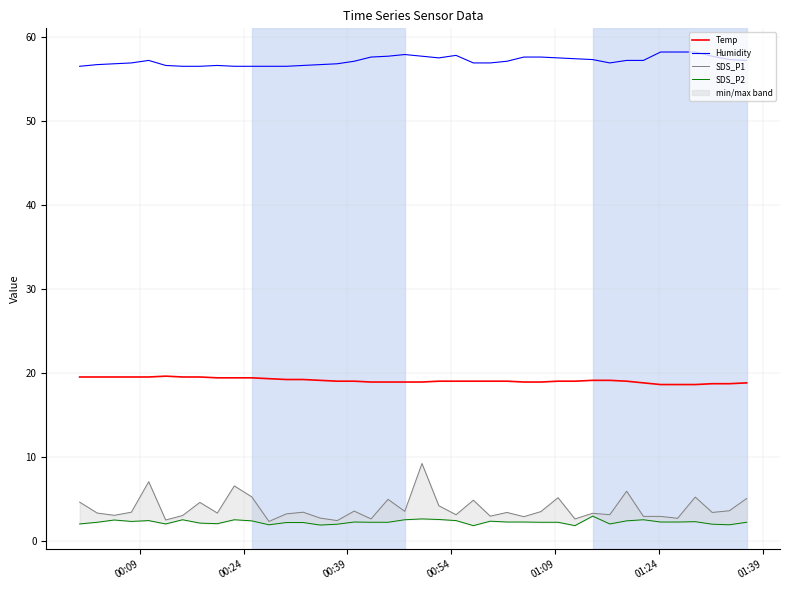

What is the value of the SDS_P1 point at the 22nd from the left?

4.2